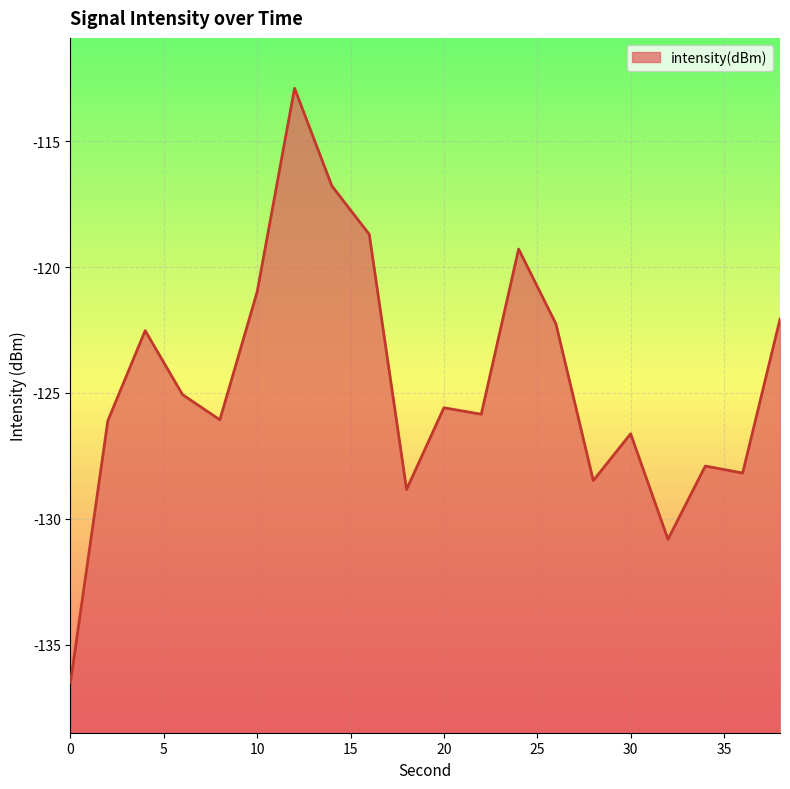

Reading left to right, what are all the values shown in this chart?

0=-136.5	2=-126.1	4=-122.5	6=-125.1	8=-126.1	10=-121.0	12=-112.9	14=-116.8	16=-118.7	18=-128.8	20=-125.6	22=-125.8	24=-119.3	26=-122.3	28=-128.5	30=-126.6	32=-130.8	34=-127.9	36=-128.2	38=-122.1